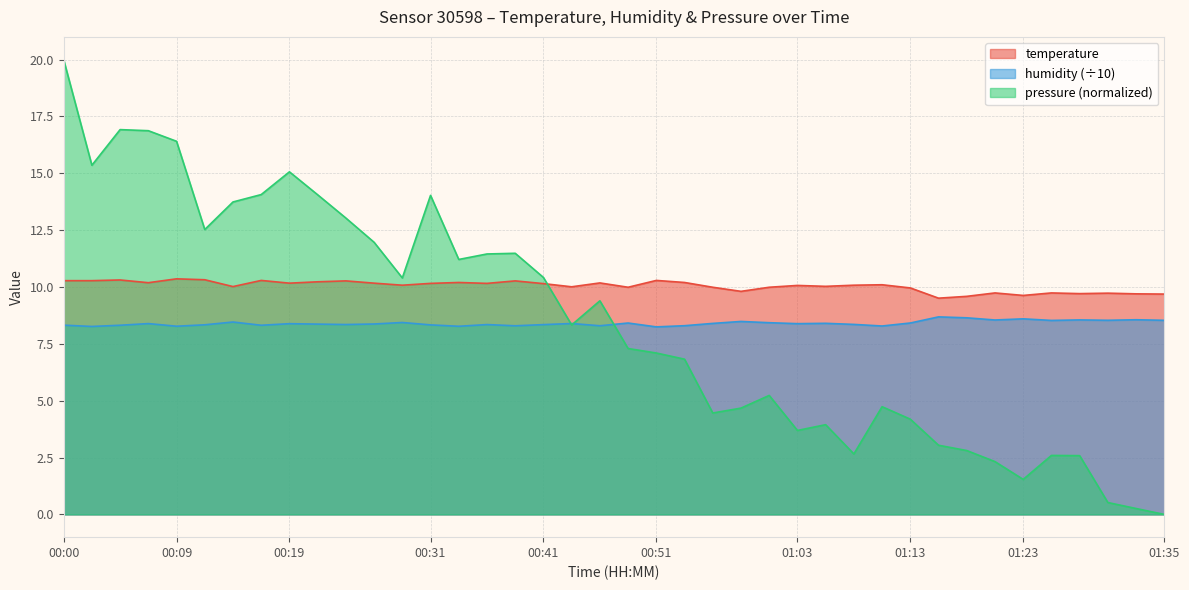

What is the average value of the pressure_kPa series?

8.4